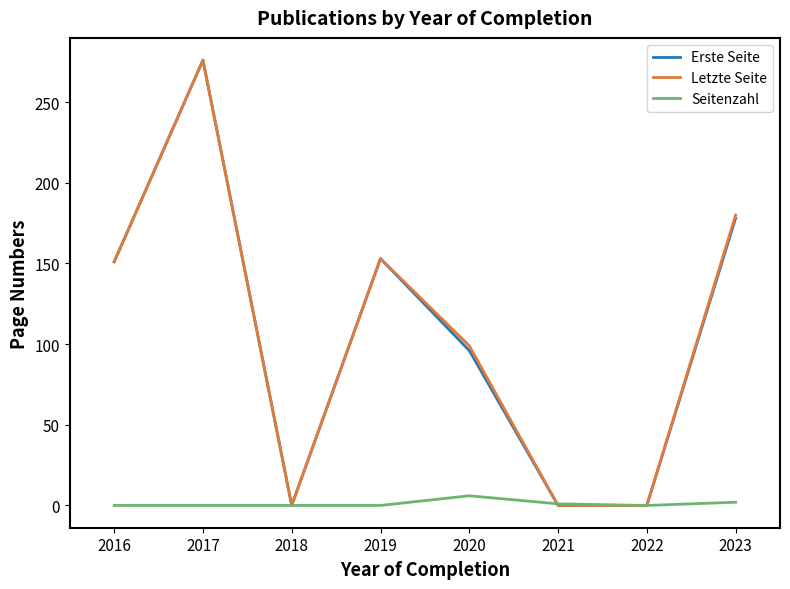

The value of Erste Seite at 2021 is 0. True or false?

True